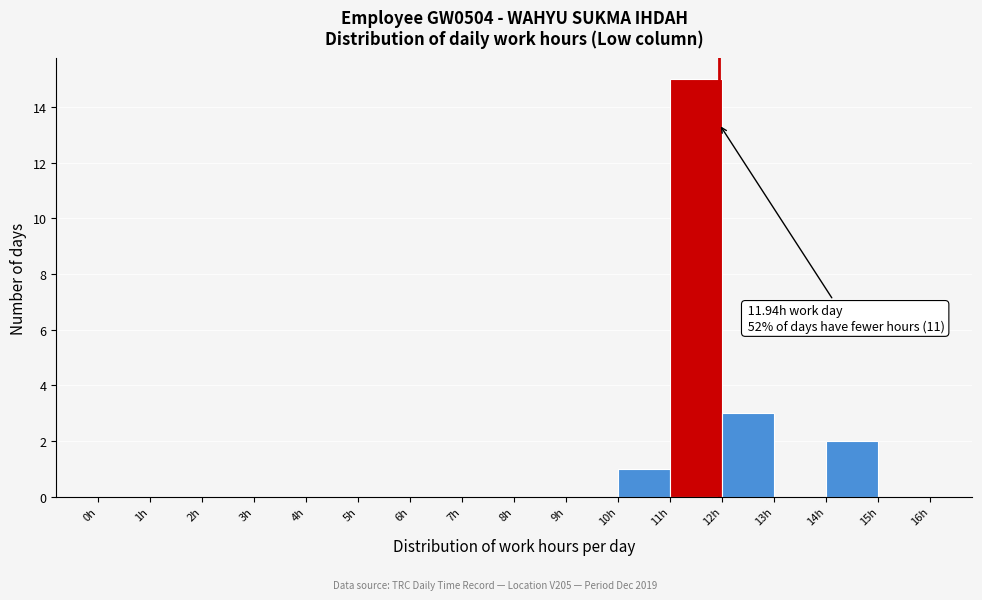

Over which range of the x-axis is the bar tallest?

11 to 12